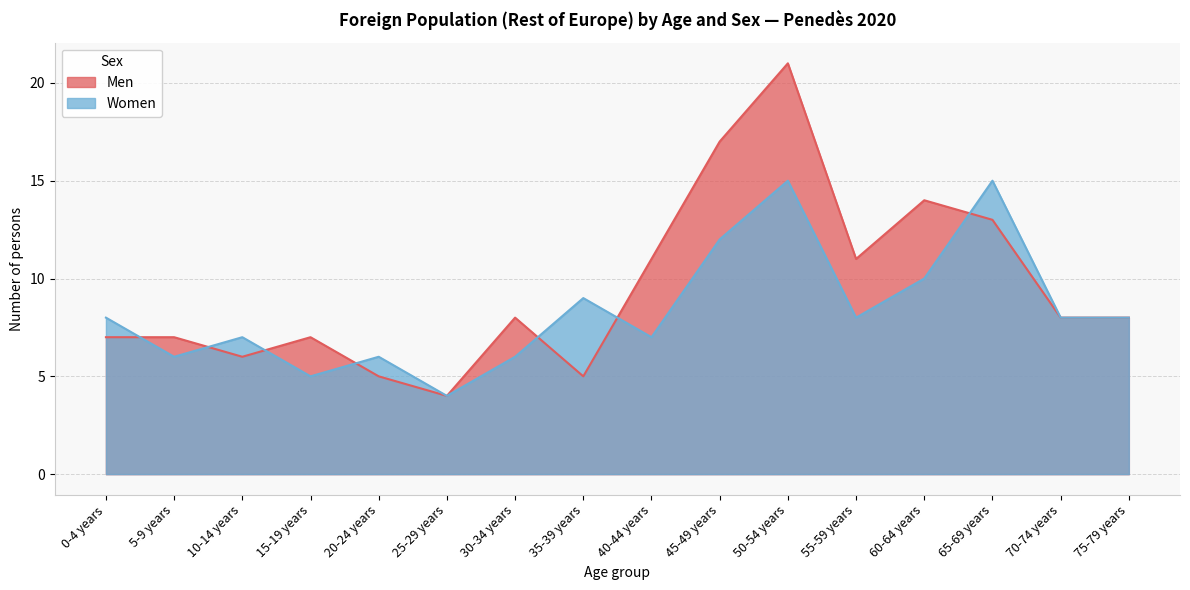

Rank the categories by Women value from highest to lowest.

50-54 years, 65-69 years, 45-49 years, 60-64 years, 35-39 years, 0-4 years, 55-59 years, 70-74 years, 75-79 years, 10-14 years, 40-44 years, 5-9 years, 20-24 years, 30-34 years, 15-19 years, 25-29 years